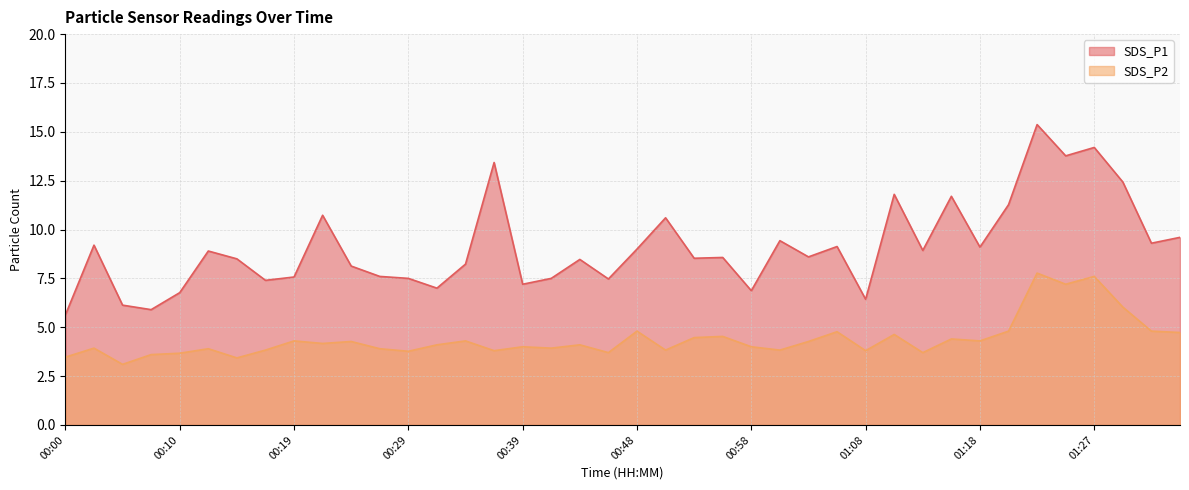

What is the spread (max minus min) of values at 00:12?

5.0